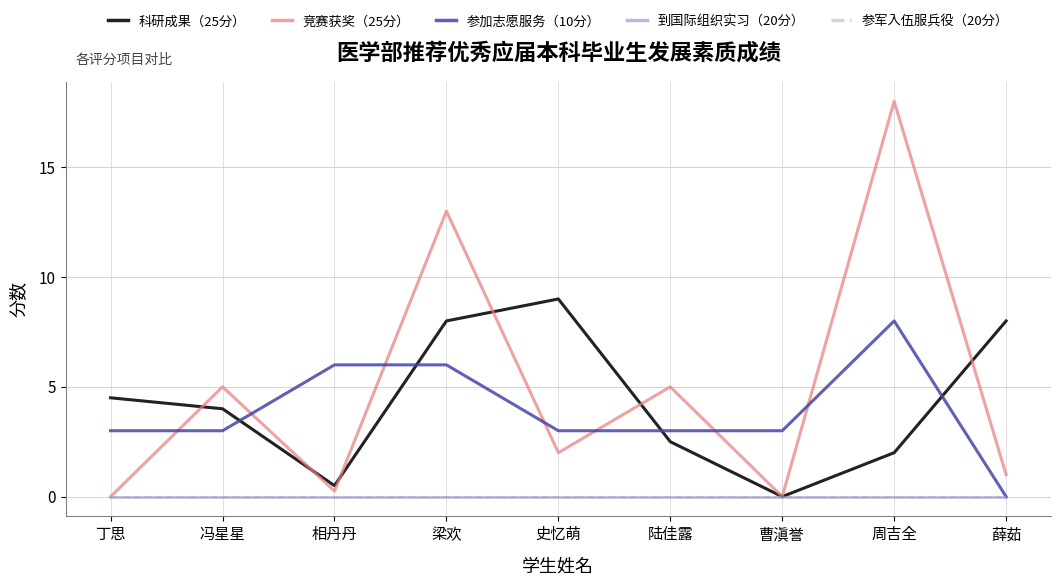

Is this an area chart (filled region under the line)?

No